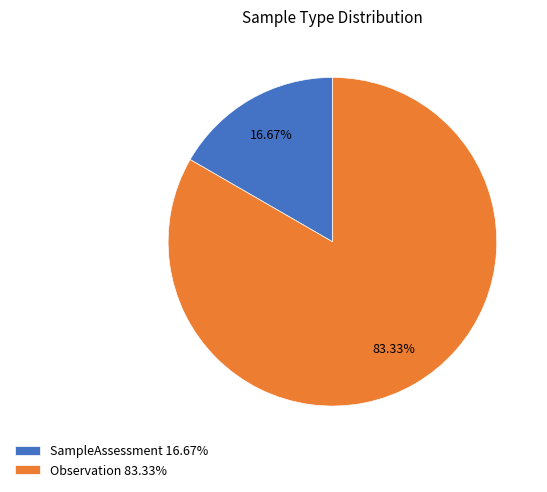

Which category has the biggest portion of the pie?

Observation